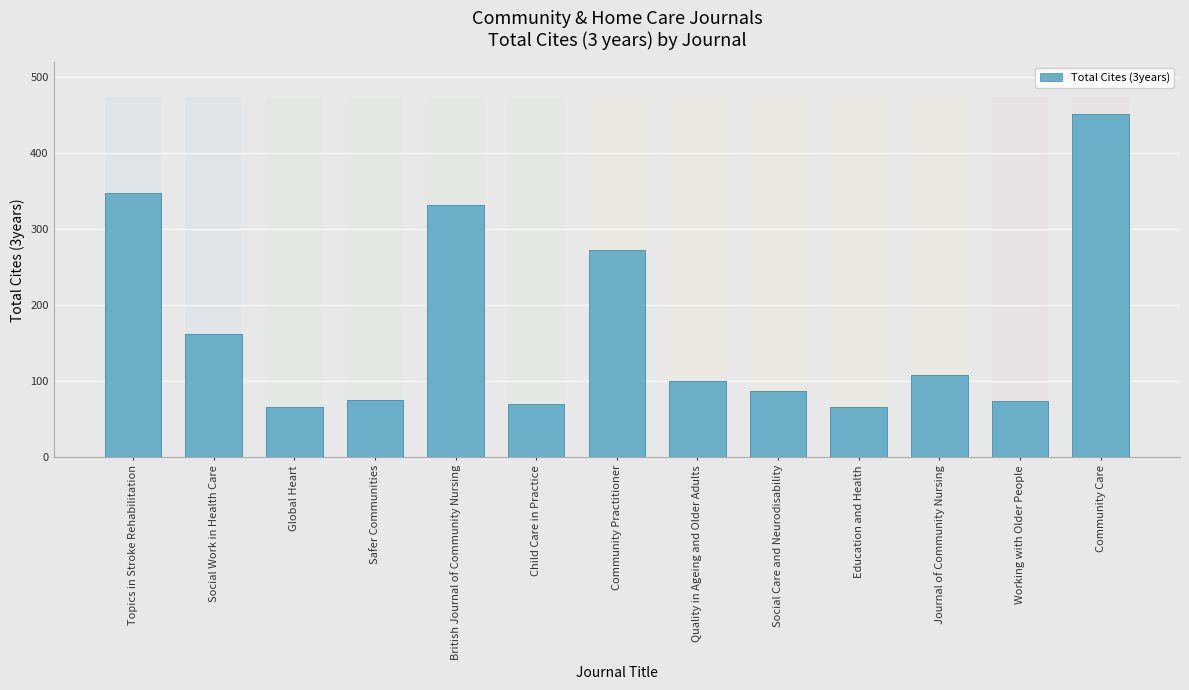

Does the chart contain any negative values?

No